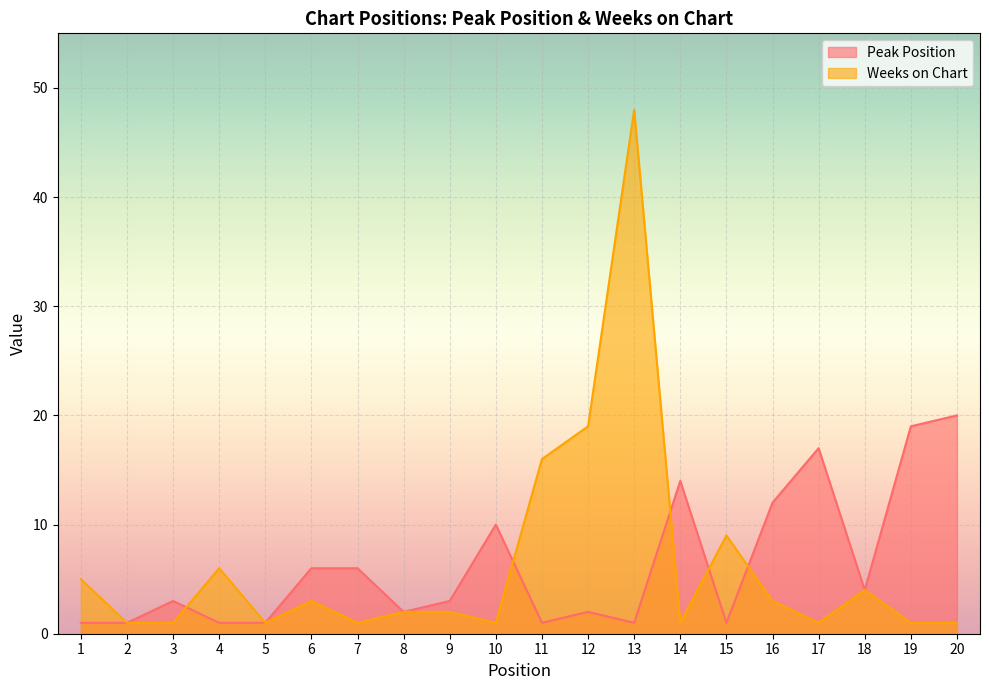

What is the lowest value of the Weeks on Chart series?

1